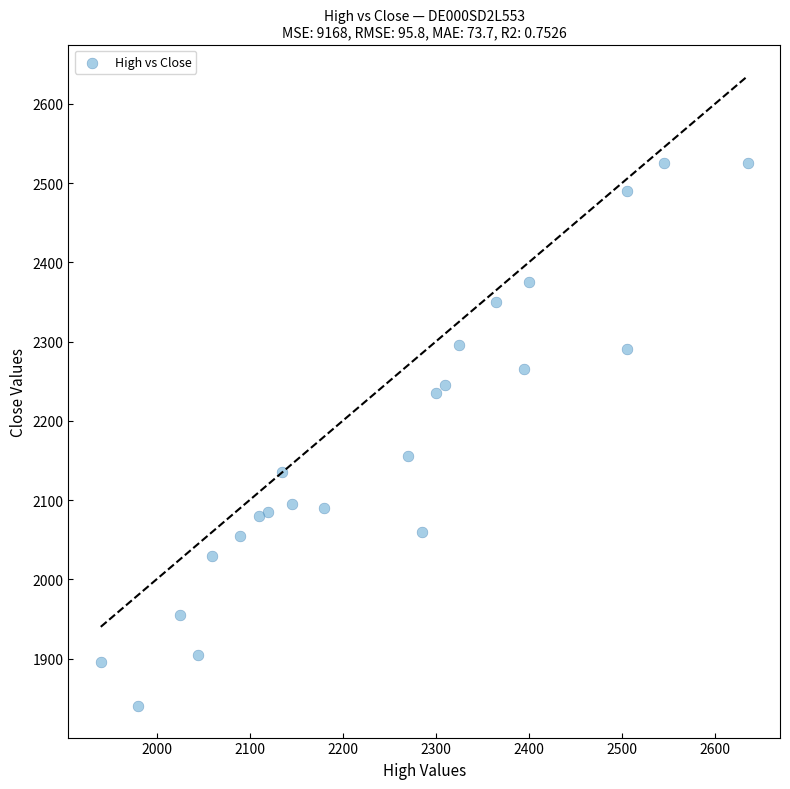

What is the range of Y values (max minus min)?

685